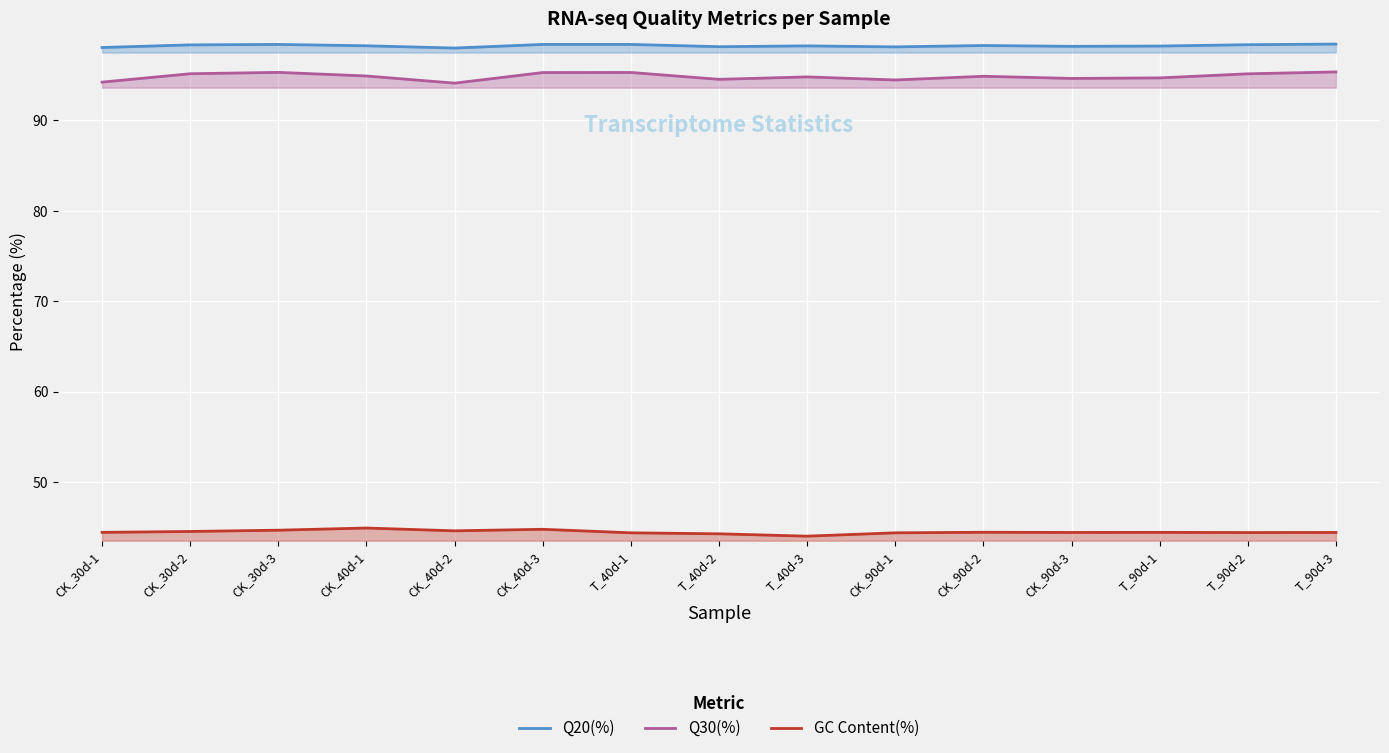

How many interior local valleys does the Q30(%) series have?

4